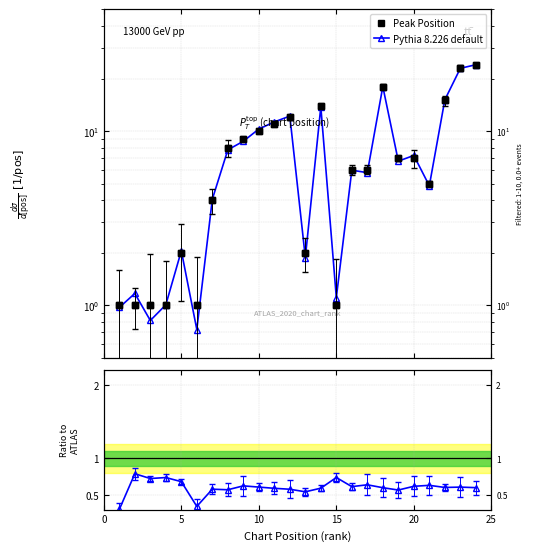

How many lines are shown in the chart?

3